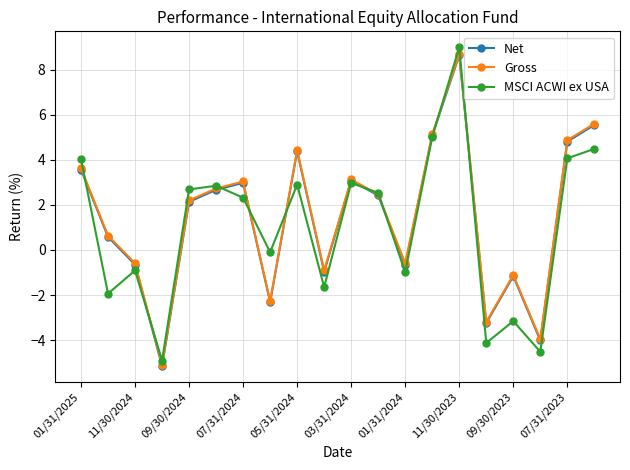

True or false: Gross and Net cross at least once.

False